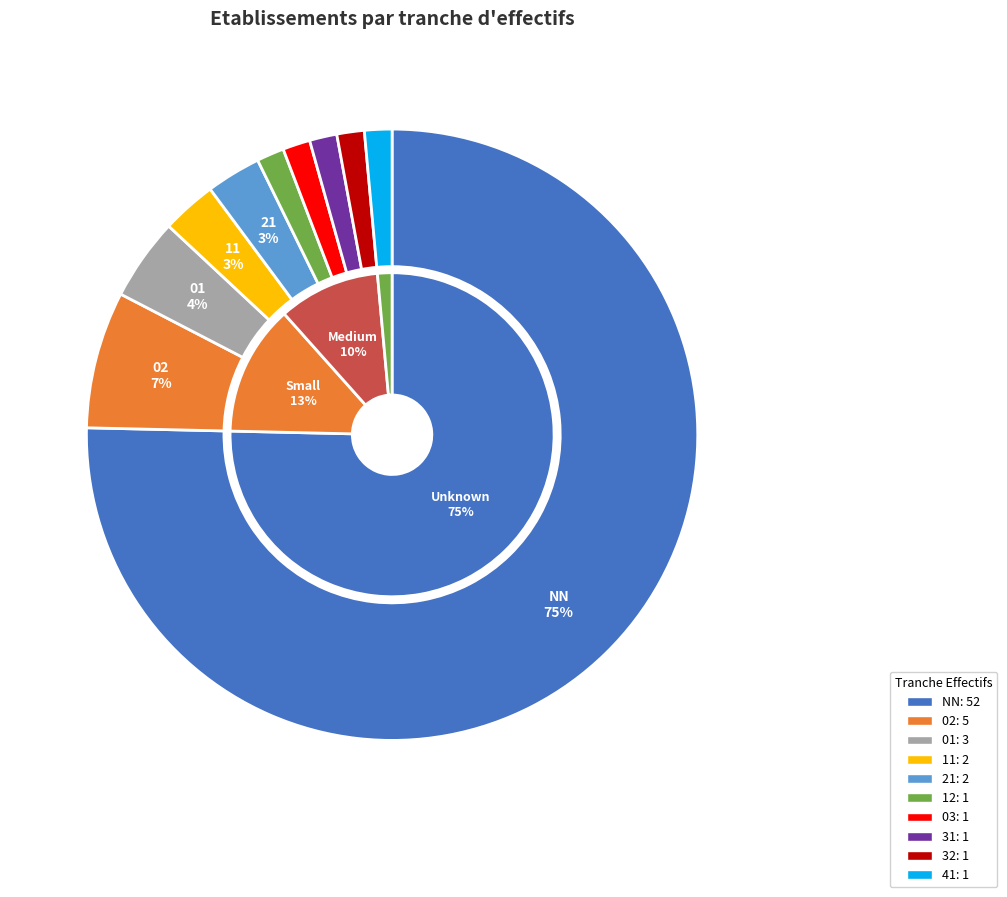

What portion of the pie excludes 01?

95.7%